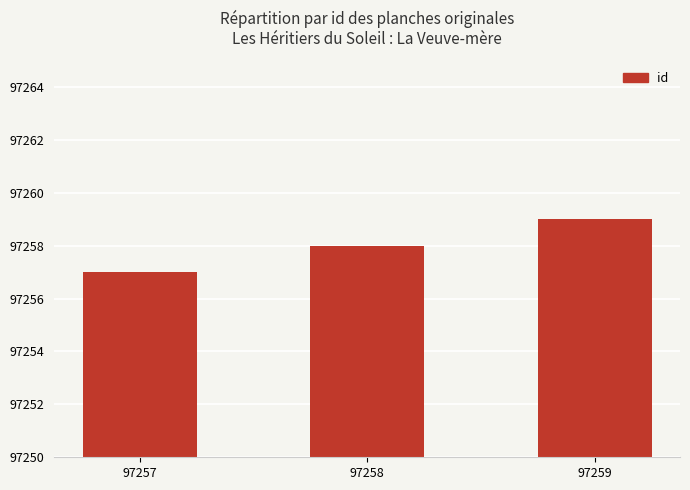

What is the greatest value displayed?

97259